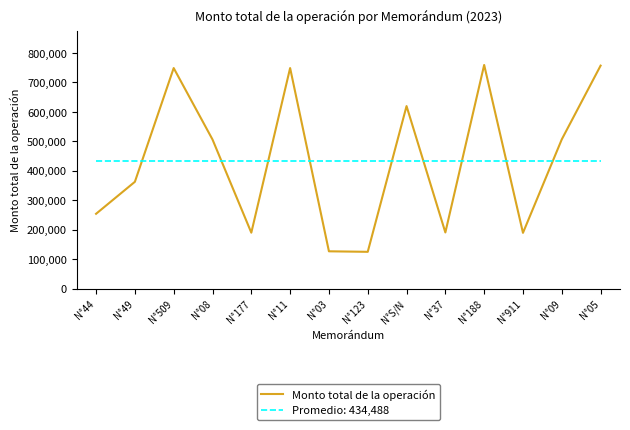

What is the greatest value displayed?

759156.0